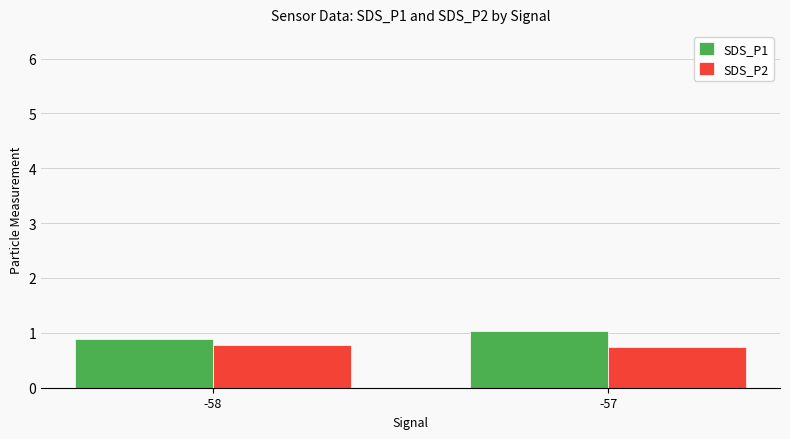

At -58, list the series in order from largest to smallest.

SDS_P1, SDS_P2